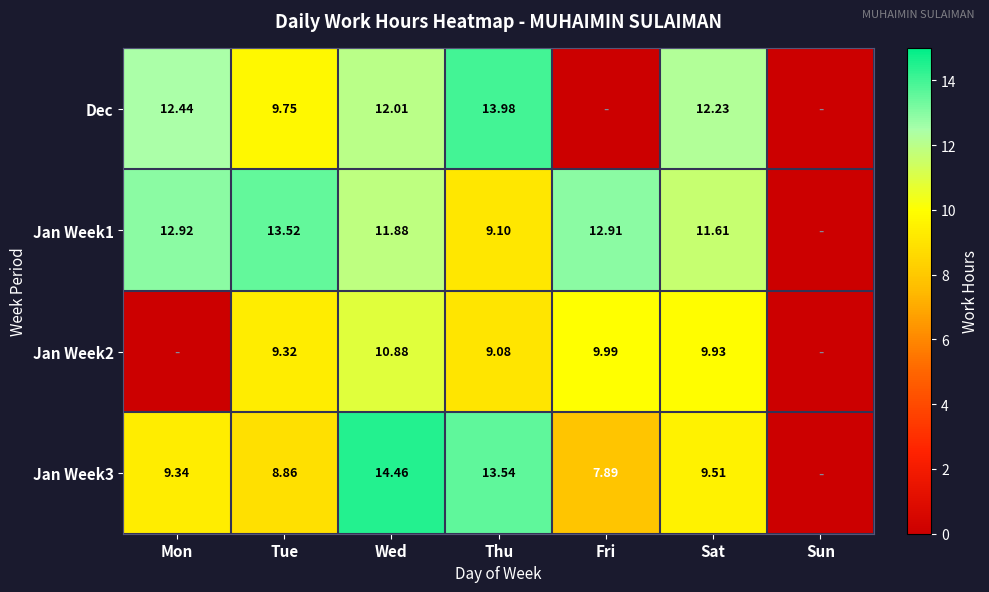

At which category is the sum across all series the highest?

Wed